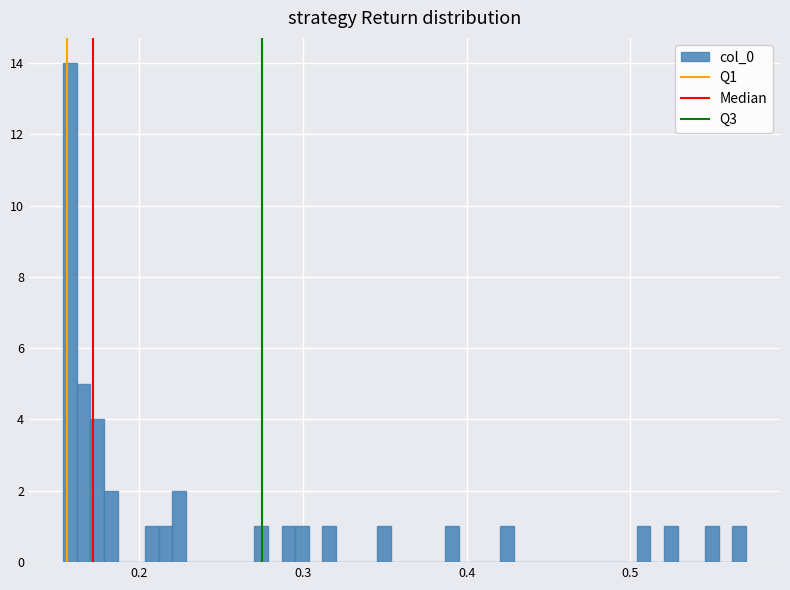

Around what value on the x-axis is the tallest bar? Give the approximate position of its centre, as read against the axis.

0.16